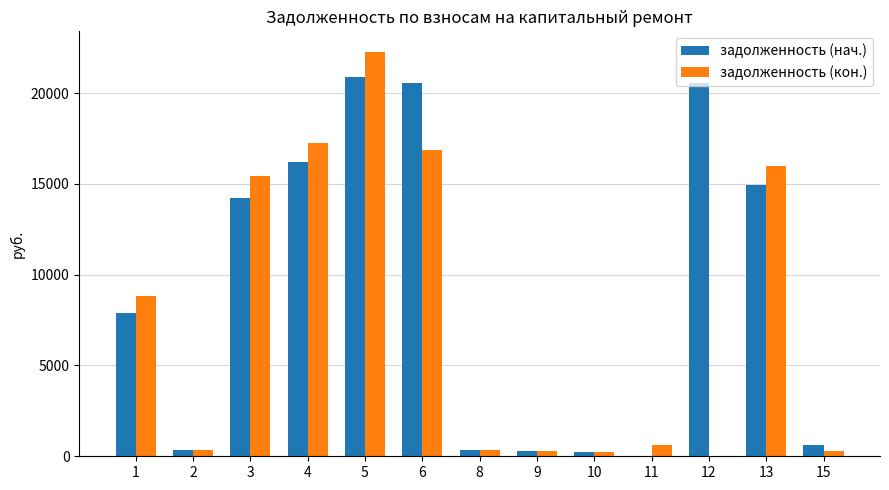

Is it true that задолженность (нач.) equals 21916.9 at 3?

False